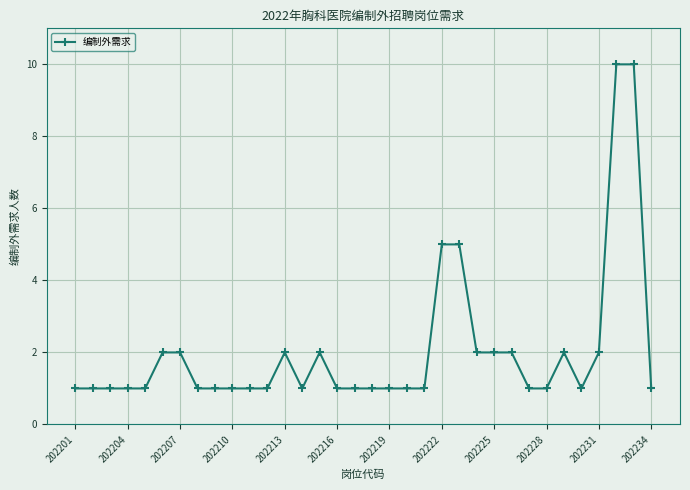

What is the difference between the maximum and second lowest values?

9